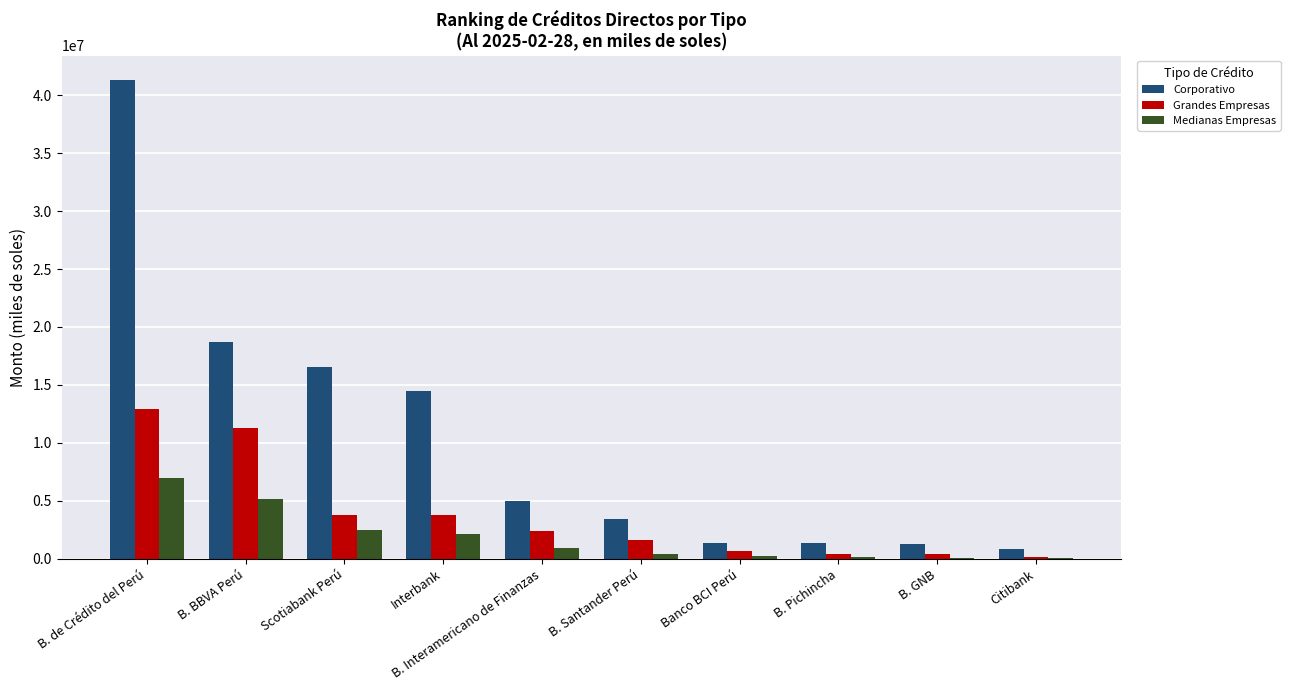

What is the approximate value of Corporativo at B. Pichincha?

1358031.3